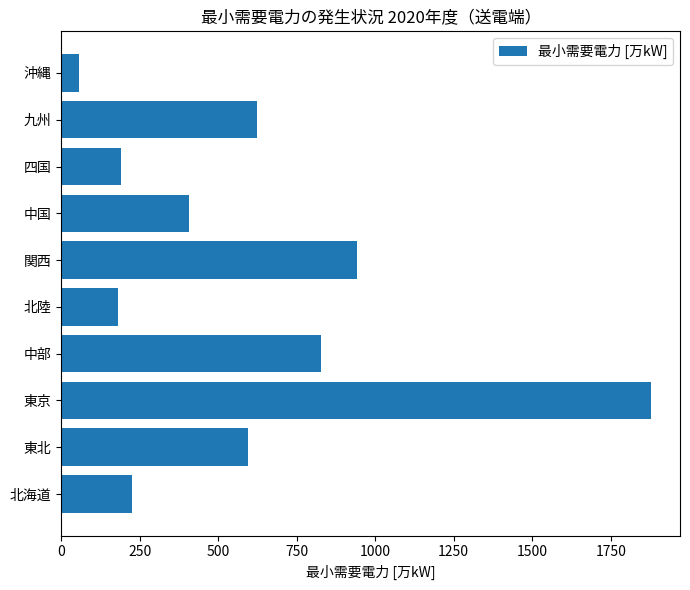

Reading bottom to top, what are all the values shown in this chart?

226.5	595.5	1876.9	825.8	181.5	940.7	407.5	190.6	622.6	55.6